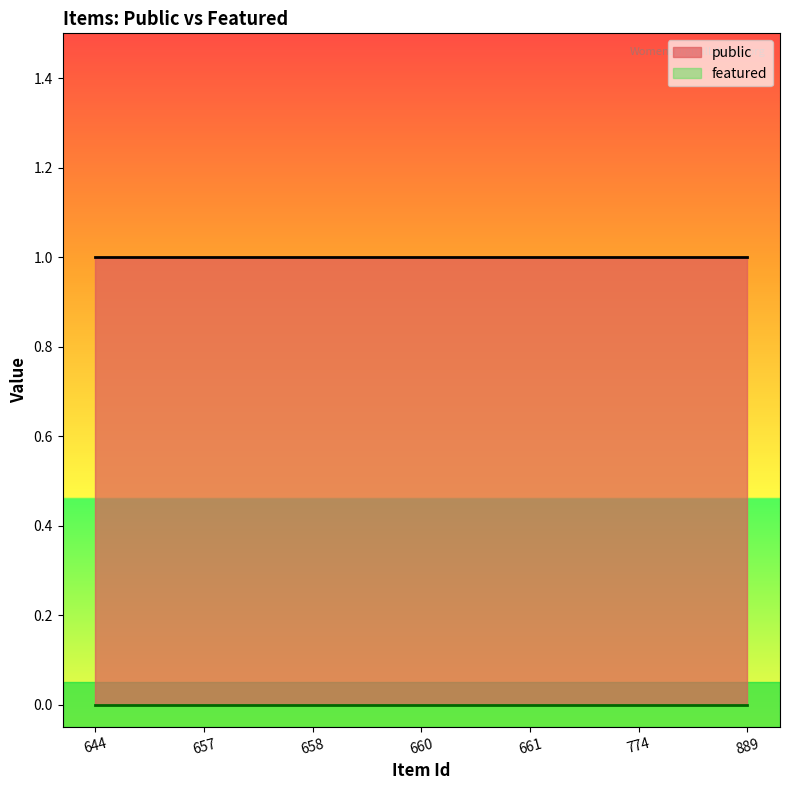

What are all the series names shown in the legend?

public, featured